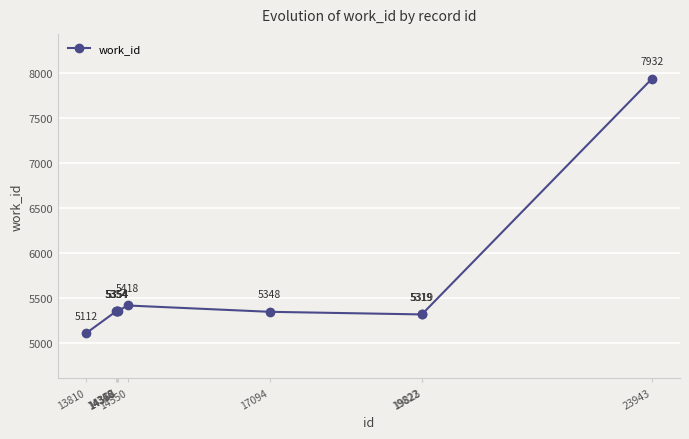

Reading left to right, extract all data points from this chart.

13810=5112	14346=5354	14358=5354	14367=5354	14370=5354	14550=5418	17094=5348	19822=5319	19823=5319	23943=7932